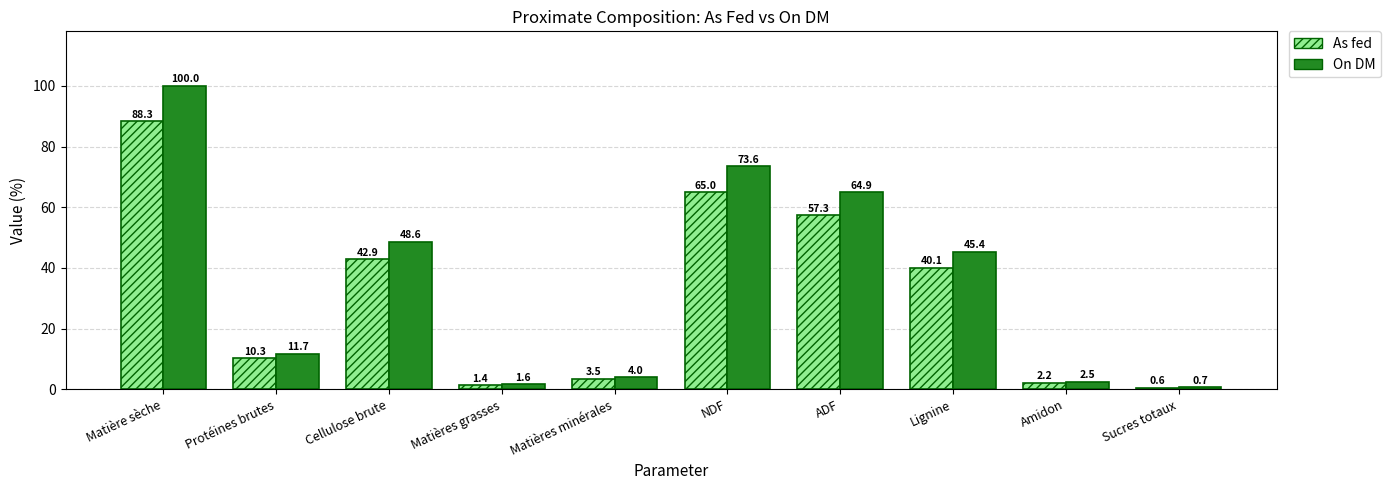

Rank the series by their maximum value, from lowest to highest.

As fed, On DM